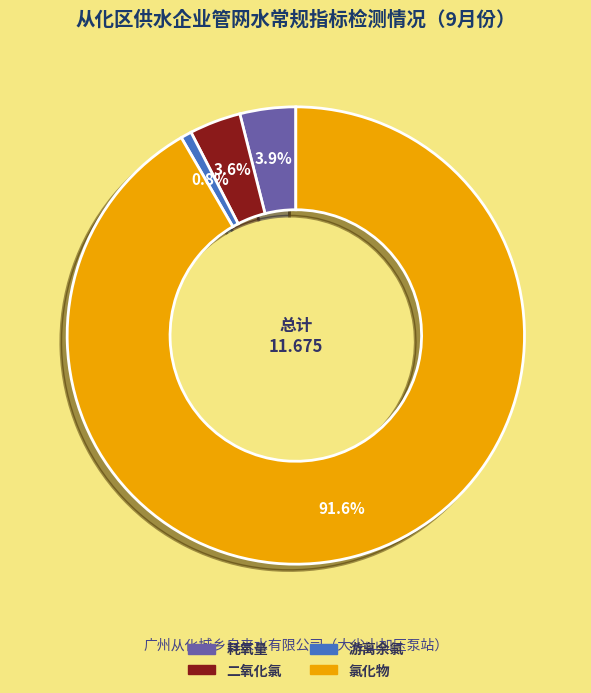

Is there any slice that represents more than half of the pie?

Yes